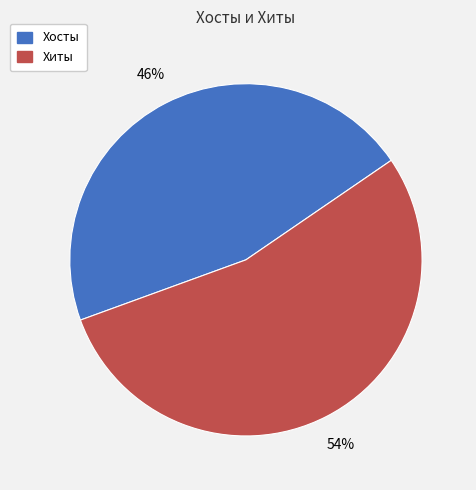

Does Хосты account for over 50% of the chart?

No